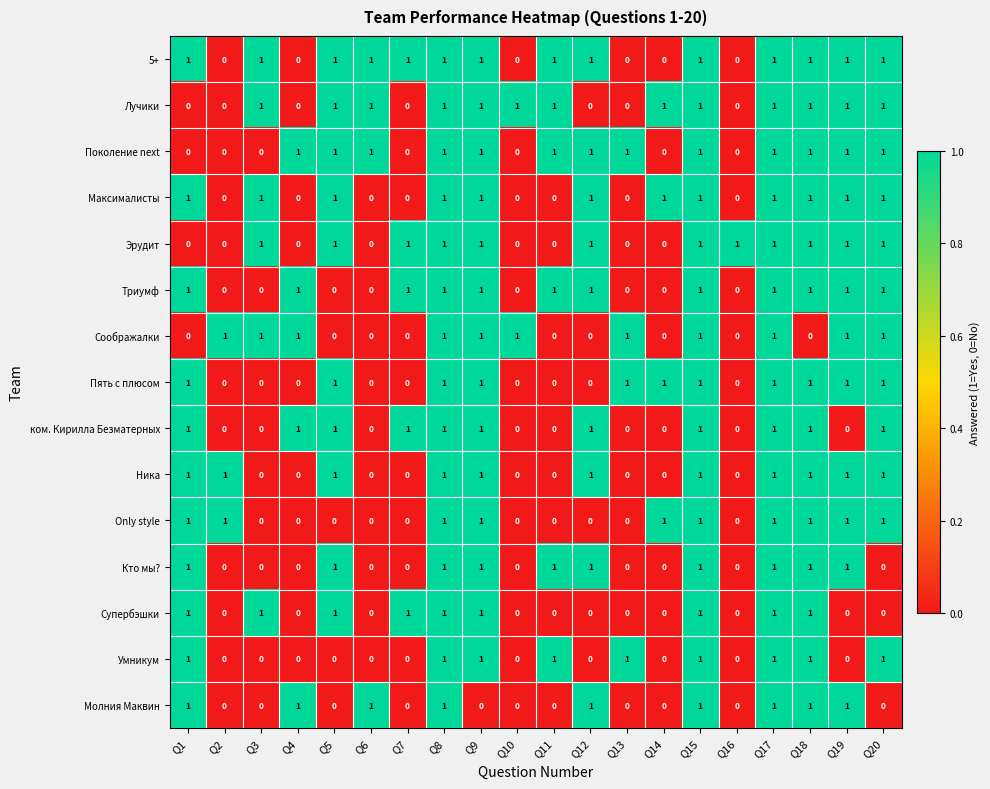

Which series has the largest total across all categories?

5+